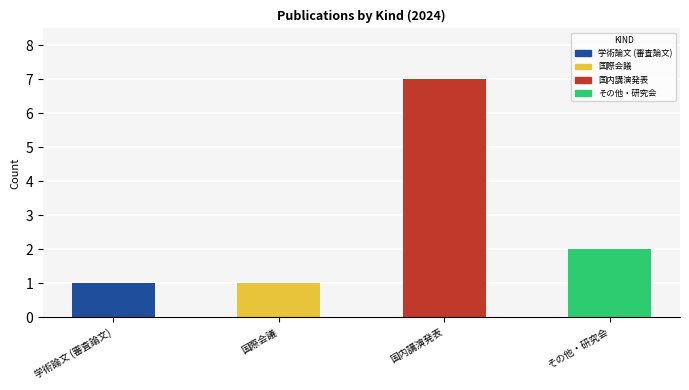

Which series has the widest spread of values?

国内講演発表